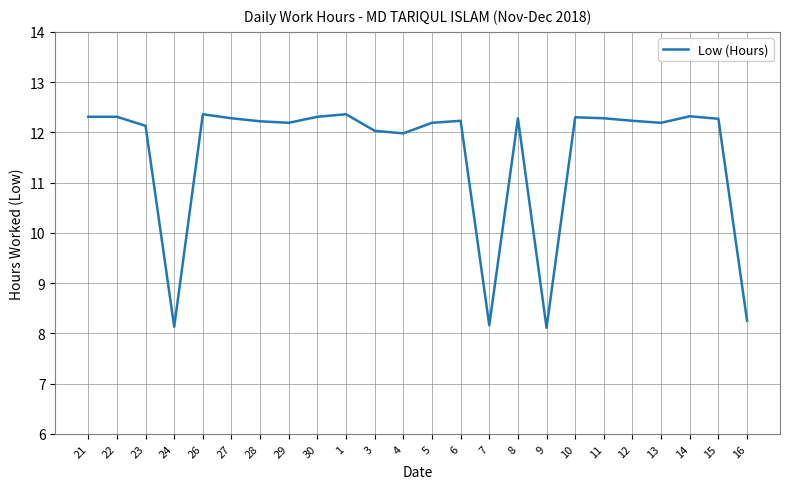

What is the minimum value shown in the chart?

8.1